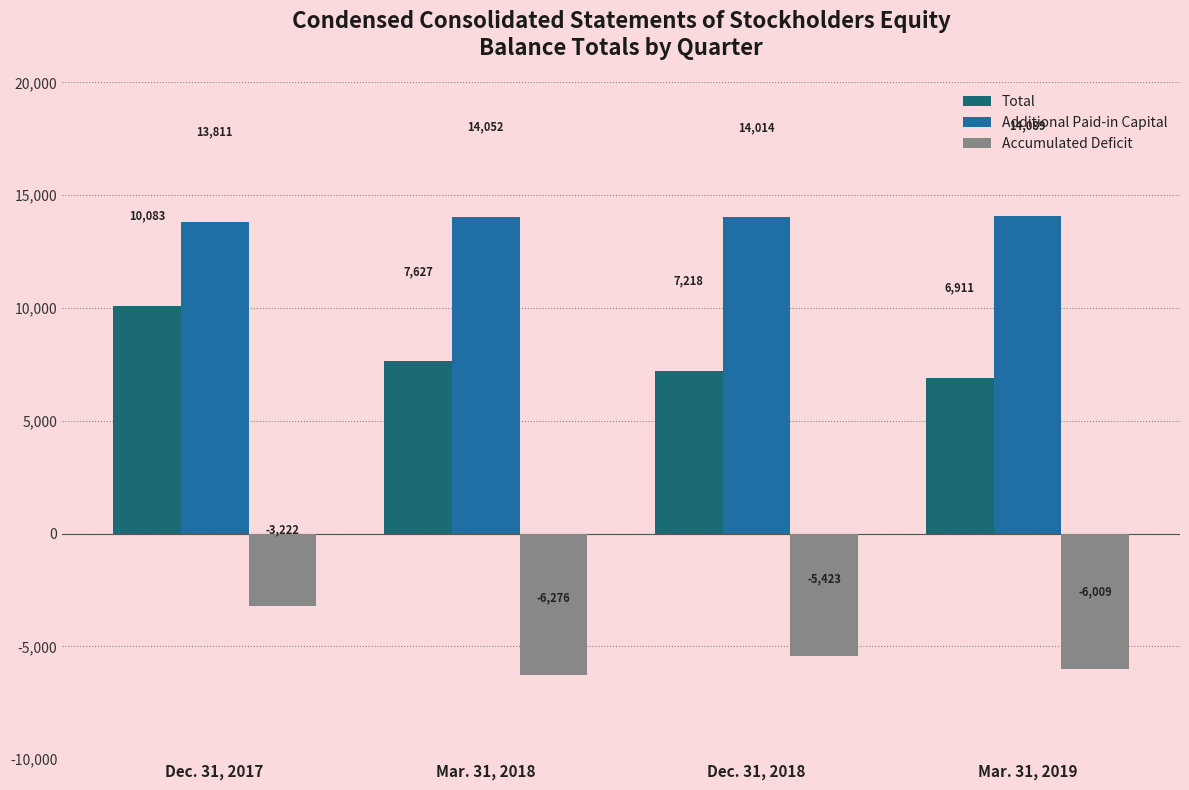

Read the Additional Paid-in Capital value at Dec. 31, 2018.

14014